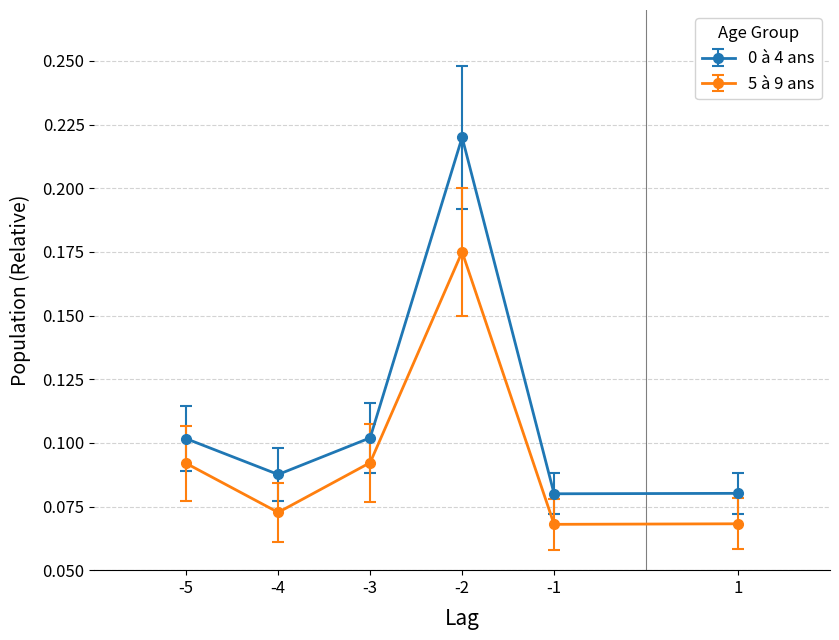

List the series in order of their overall mean, lowest first.

5 à 9 ans, 0 à 4 ans